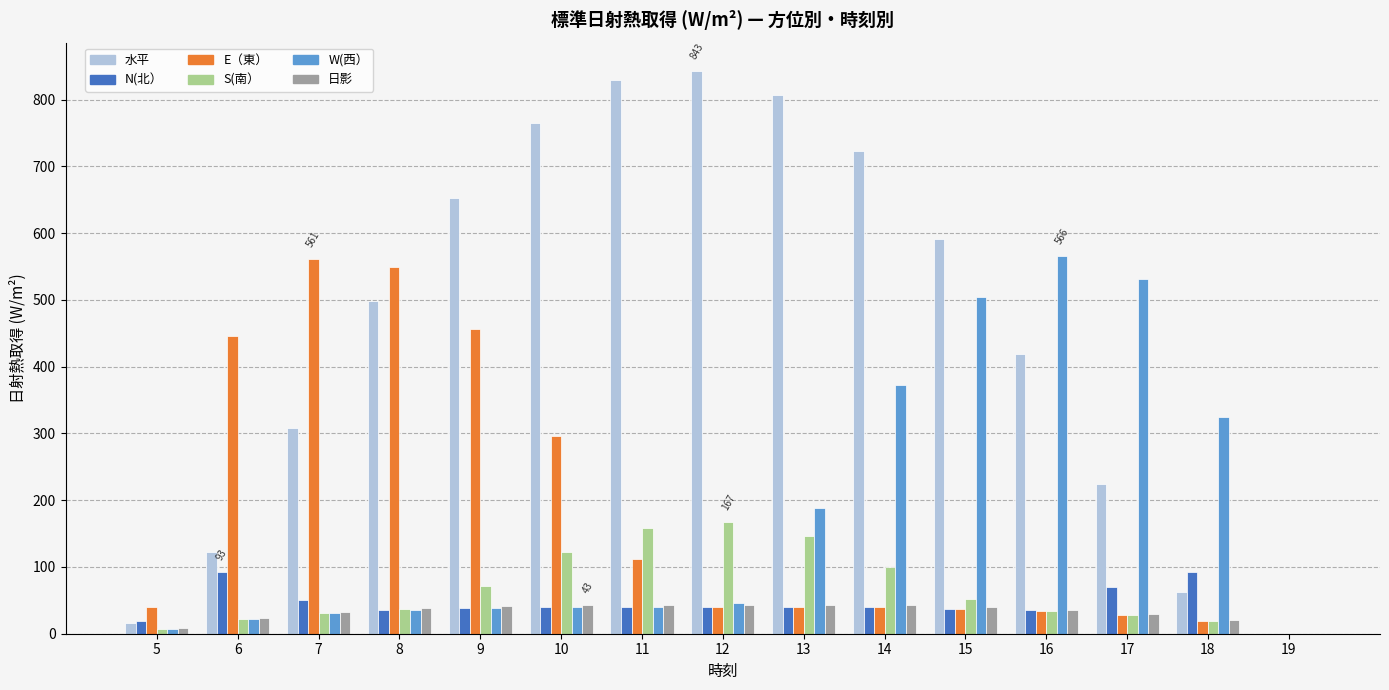

What is the average value of the 水平 series?

457.4